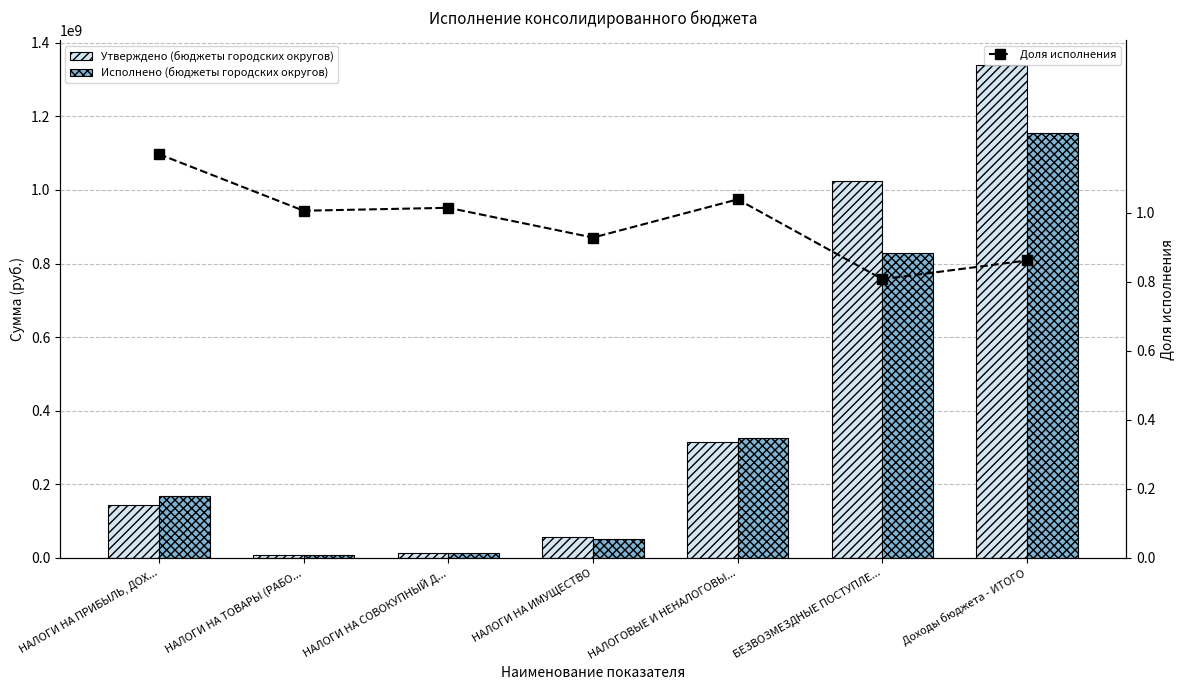

The Исполнено (бюджеты городских округов) series shows 267692473.0 at НАЛОГИ НА ПРИБЫЛЬ, ДОХ.... True or false?

False